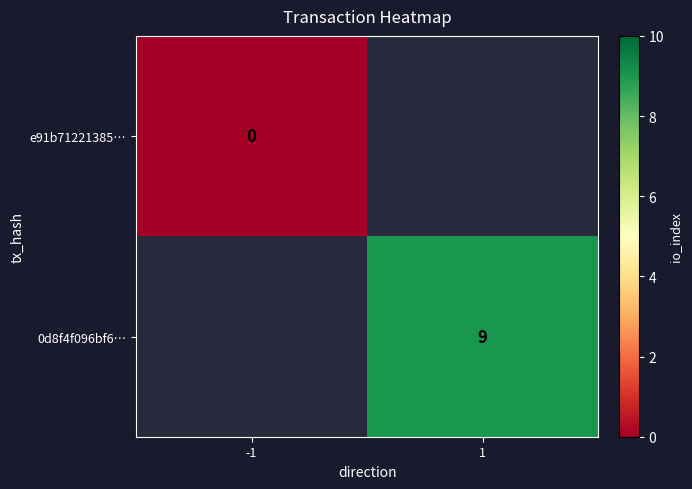

Is it true that 0d8f4f096bf6… equals 6 at 1?

False